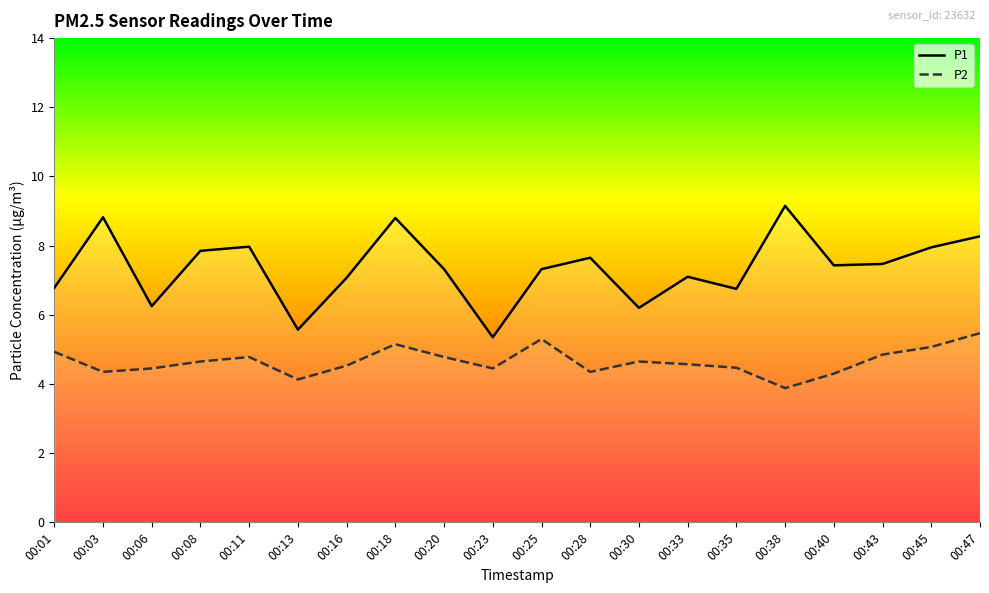

At which category does P1 reach its first local valley?

00:06